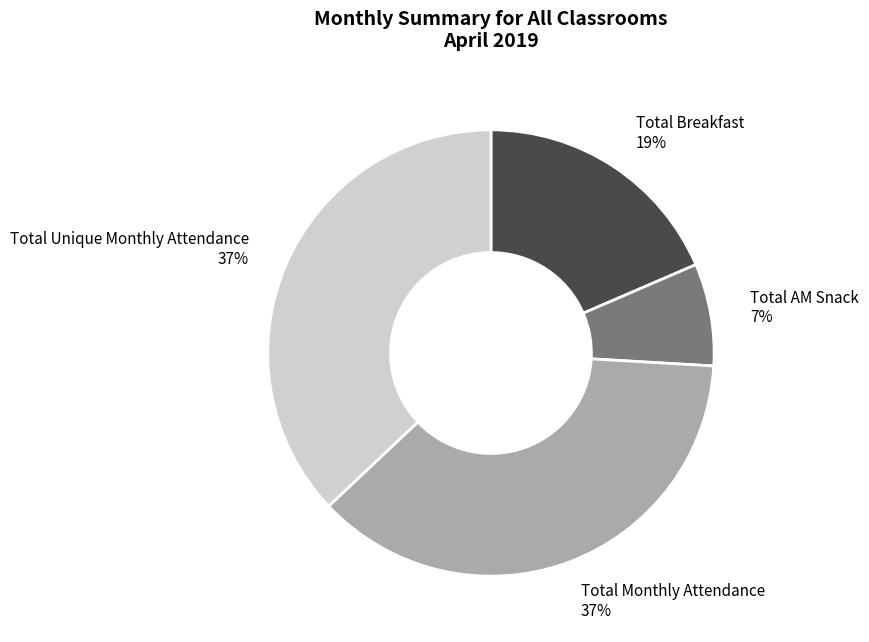

Does any single category account for the majority?

No